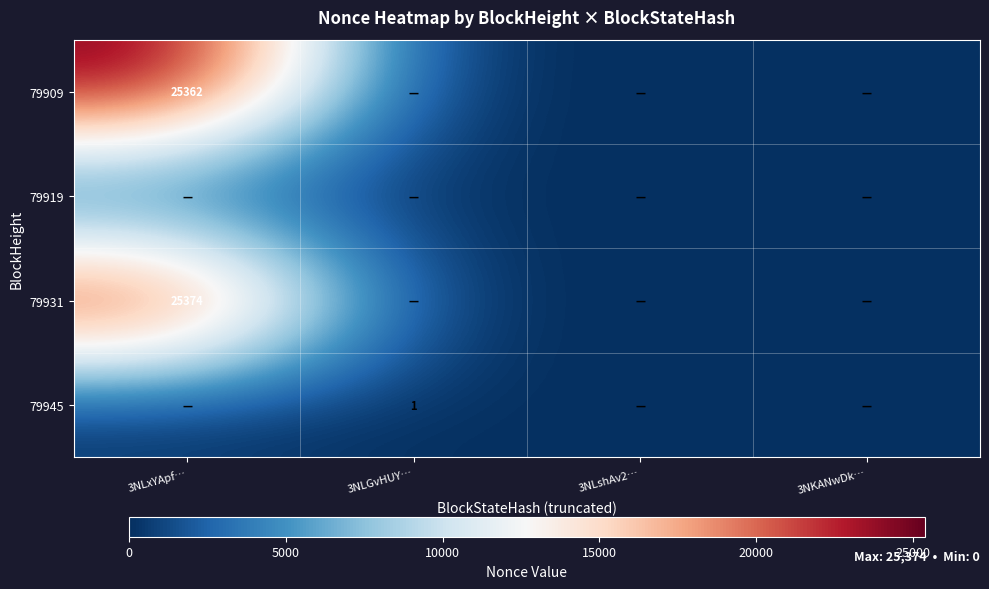

At how many categories does at least one series exceed 3352?

1